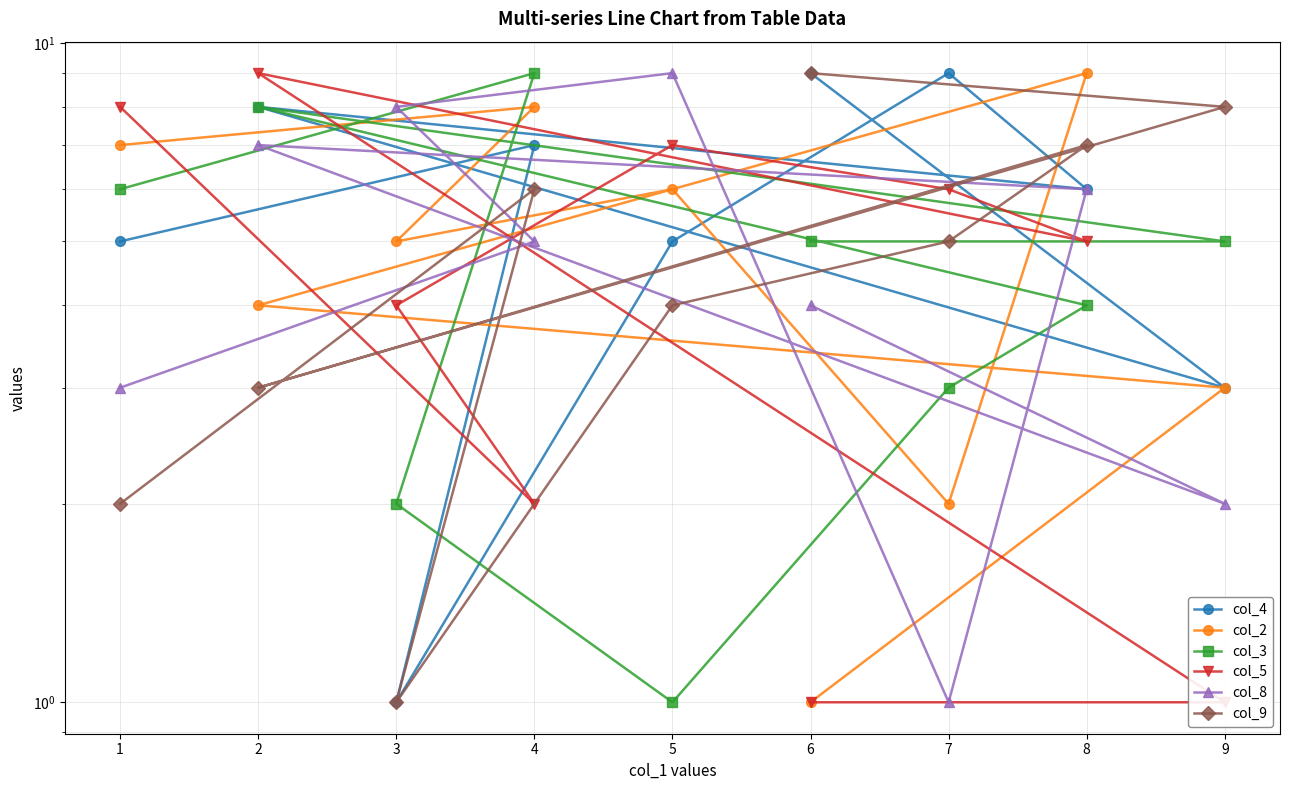

How many data points in col_2 are less than 5?

4